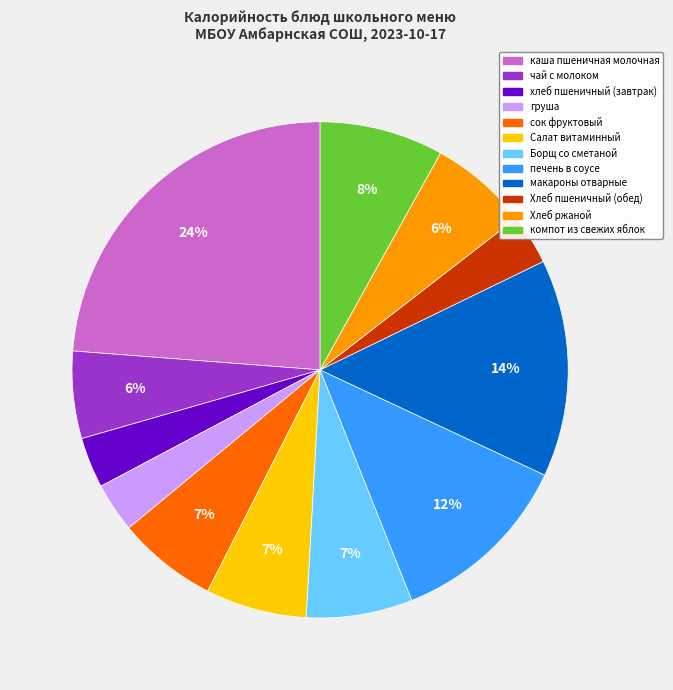

To the nearest percent, what is the combined percentage of макароны отварные and Хлеб пшеничный (обед)?

17%